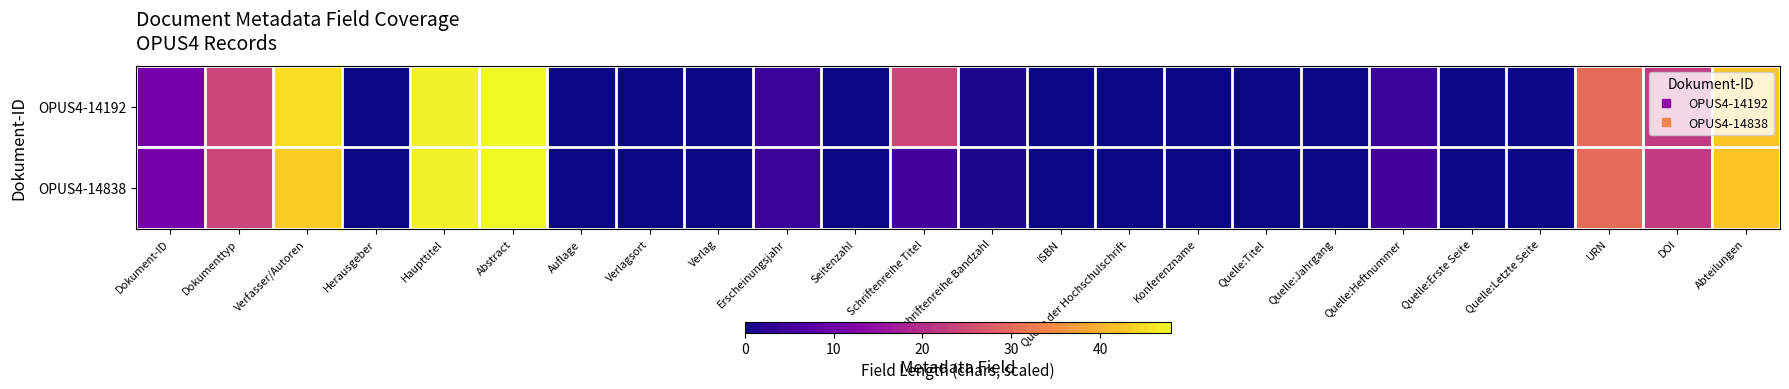

At how many categories does at least one series exceed 23?

7